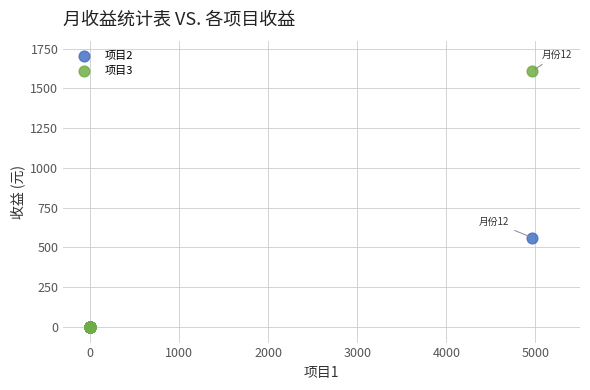

Across all series, what Y value is closest to 805?

560